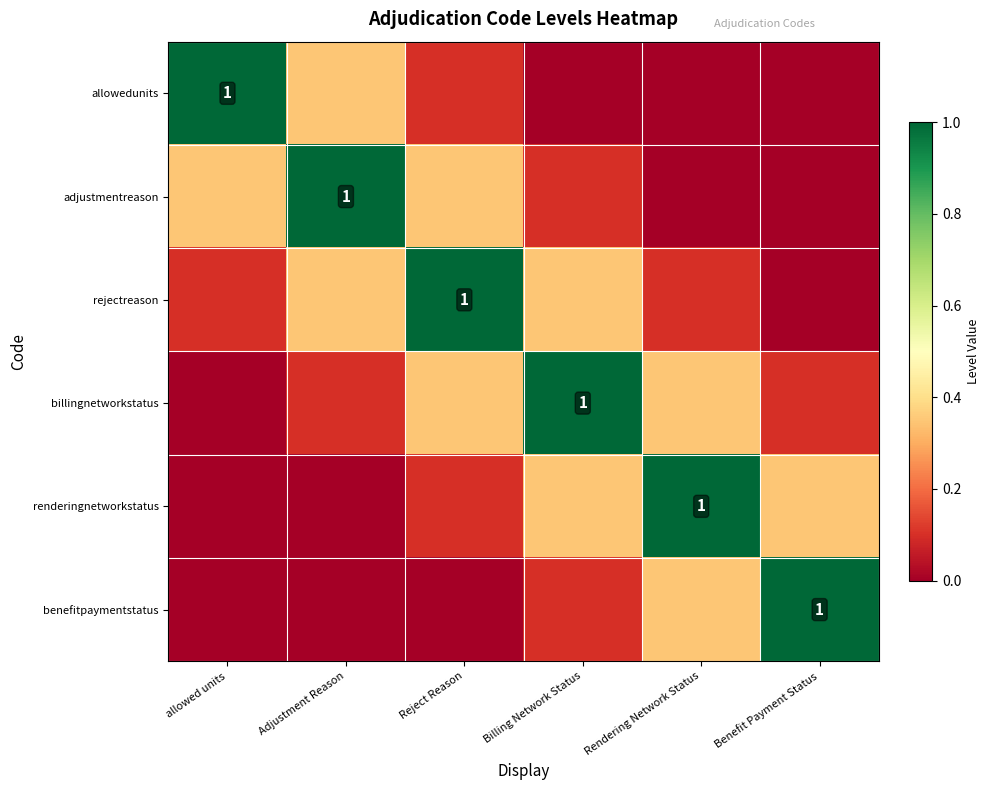

At which label does billingnetworkstatus reach its peak?

Billing Network Status